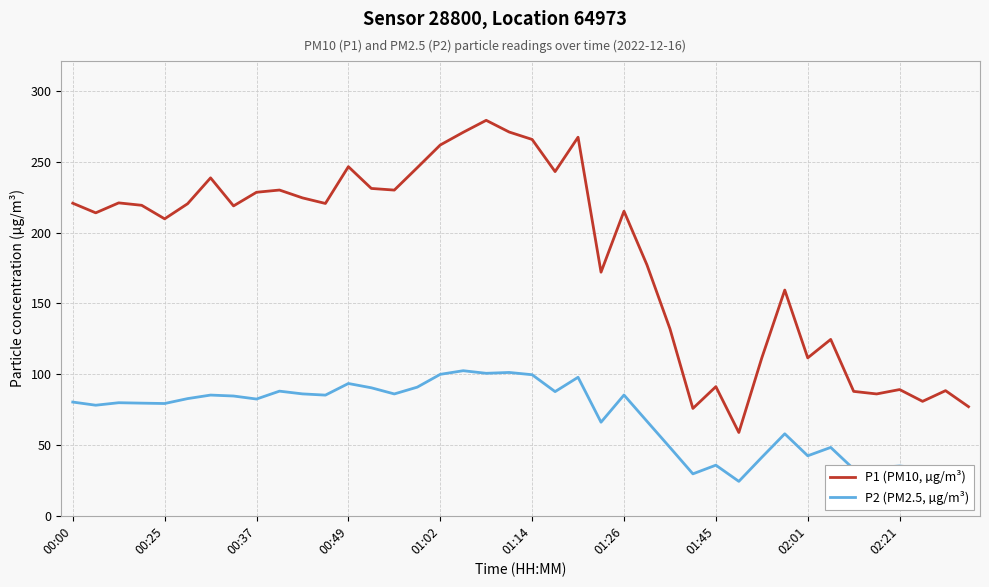

True or false: P1 (PM10, µg/m³) has more than 0 points higher than both neighbors.

True